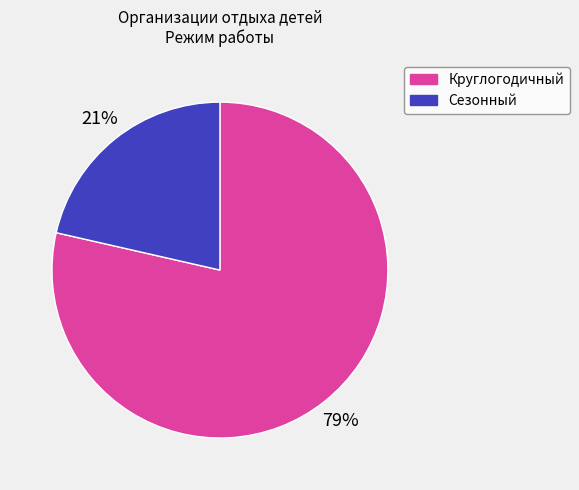

To the nearest percent, what is the average slice percentage?

50%